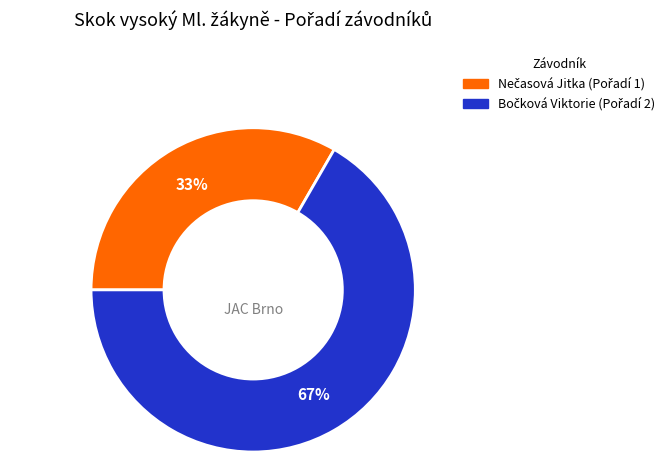

To the nearest percent, what is the average slice percentage?

50%